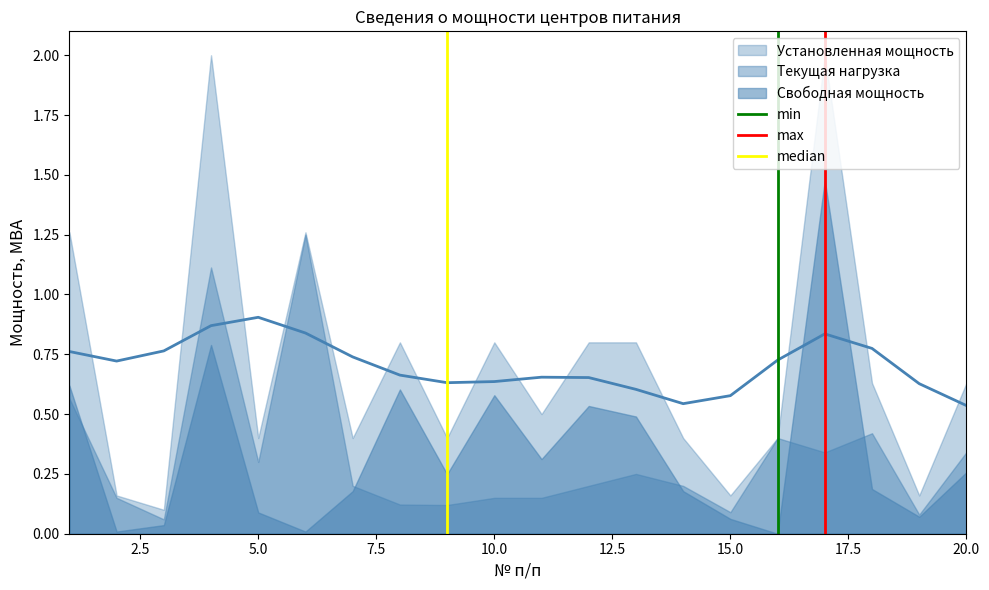

Does the chart display data point markers on the line(s)?

No